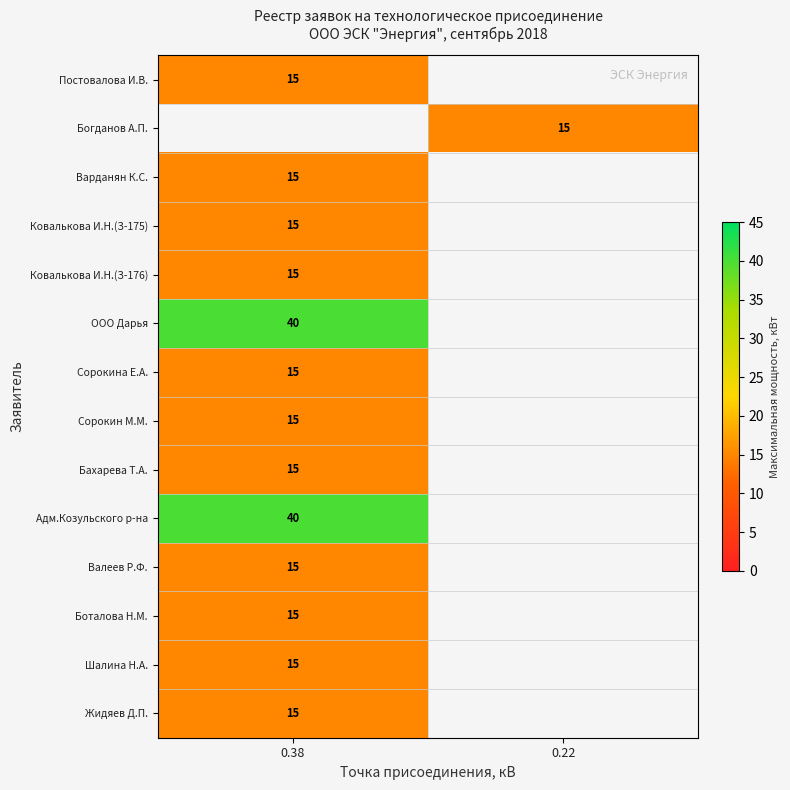

The Сорокина Е.А. series shows 15 at 0.38. True or false?

True